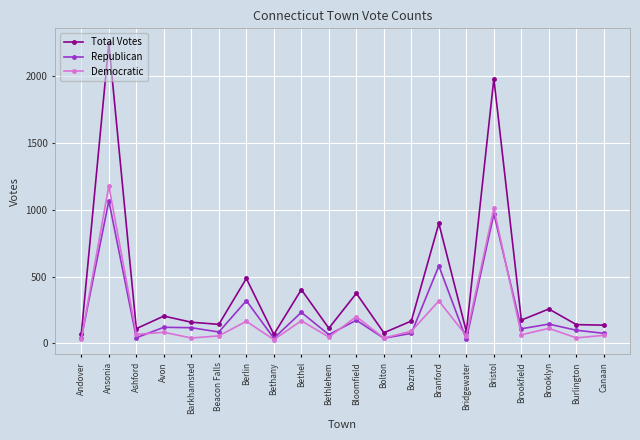

Rank the series by their maximum value, from highest to lowest.

Total Votes, Democratic, Republican